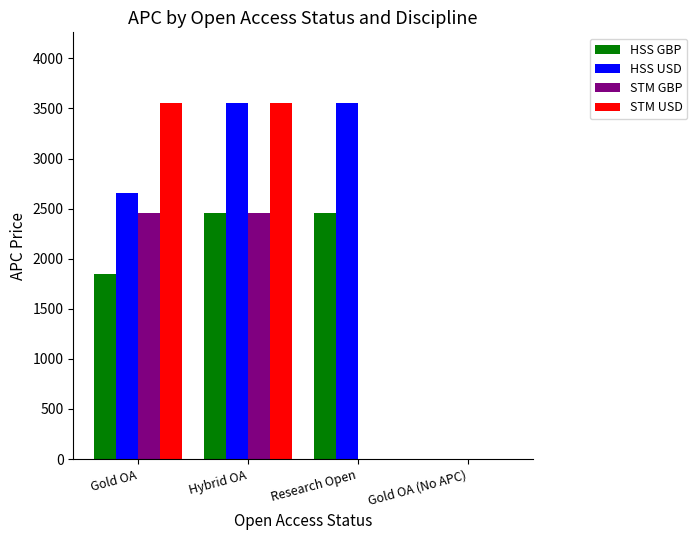

What is the total value across all series at Gold OA?

10520